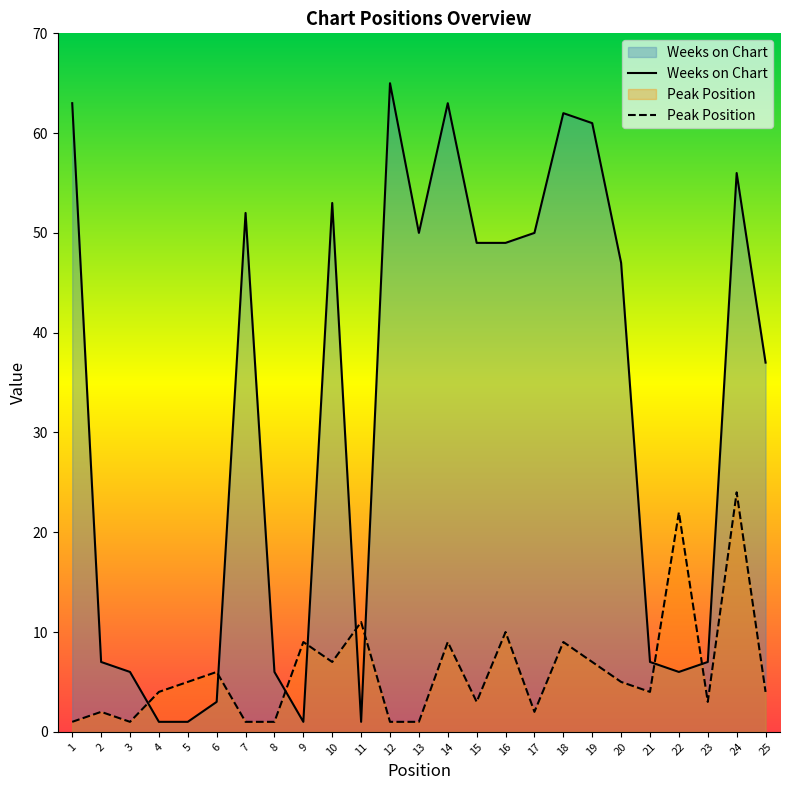

What is the difference between the highest and lowest values at 18?

53